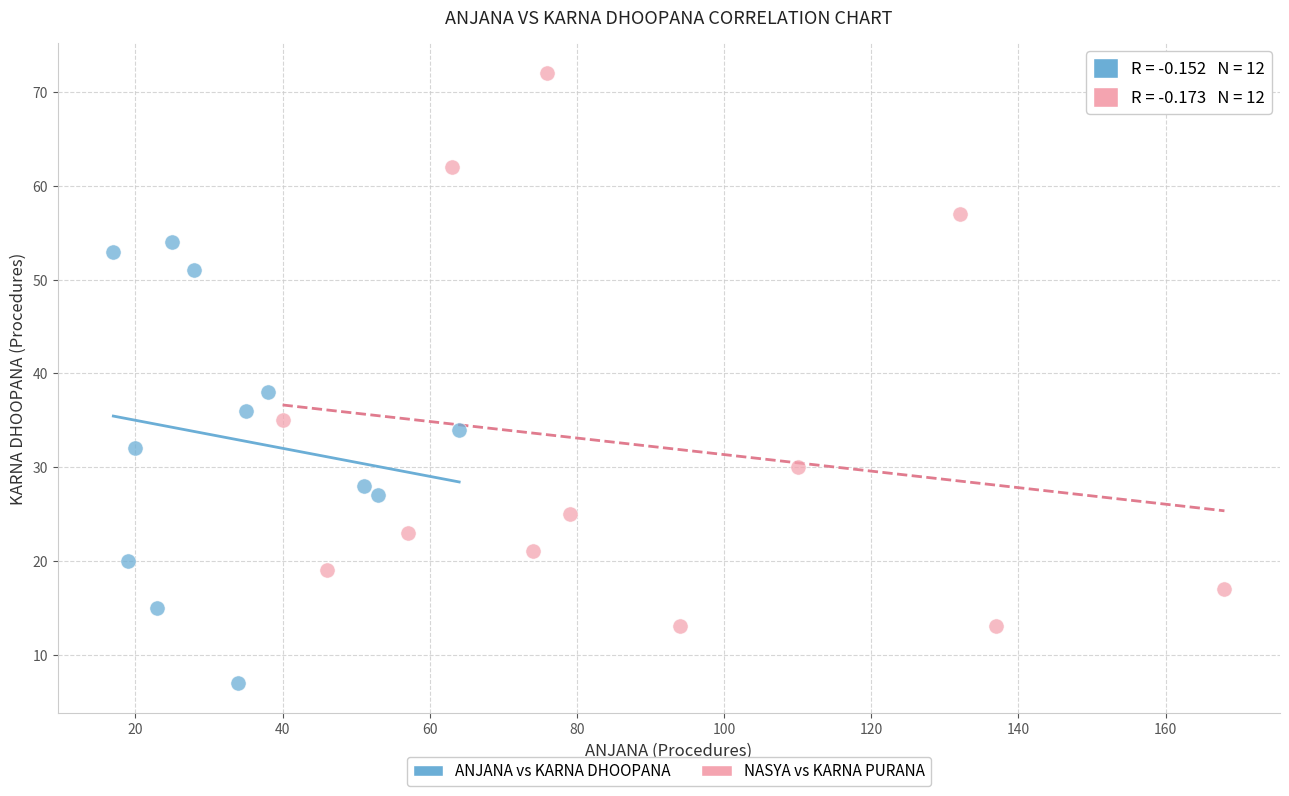

Which series contains the lowest Y value?

ANJANA vs KARNA DHOOPANA